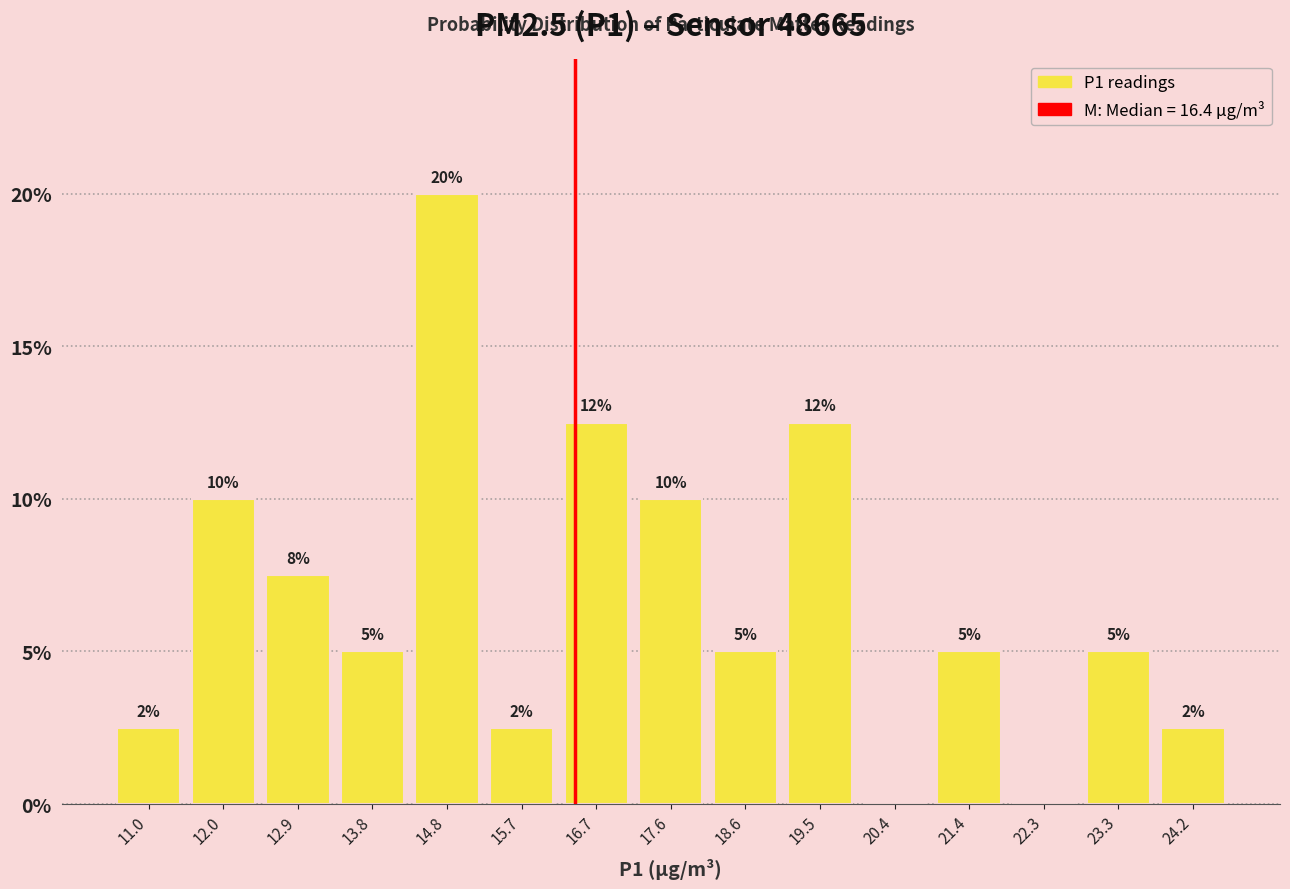

Over which range of the x-axis is the bar tallest?

14.3 to 15.3